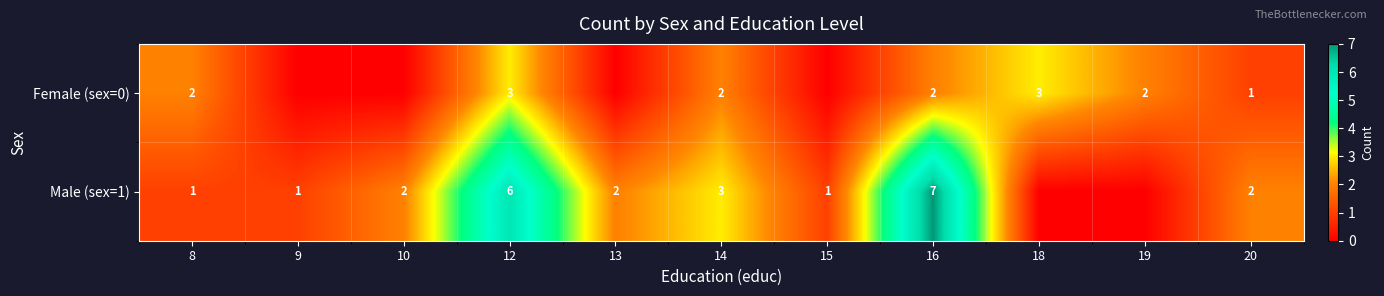

What is the total value across all series at 8?

3